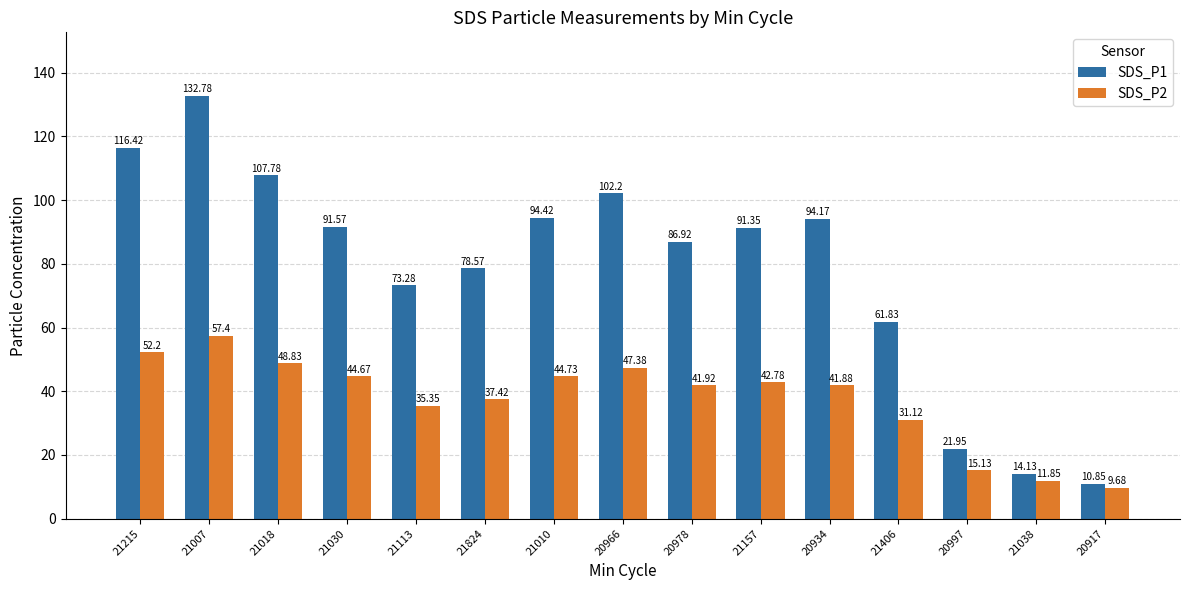

What are all the series names shown in the legend?

SDS_P1, SDS_P2